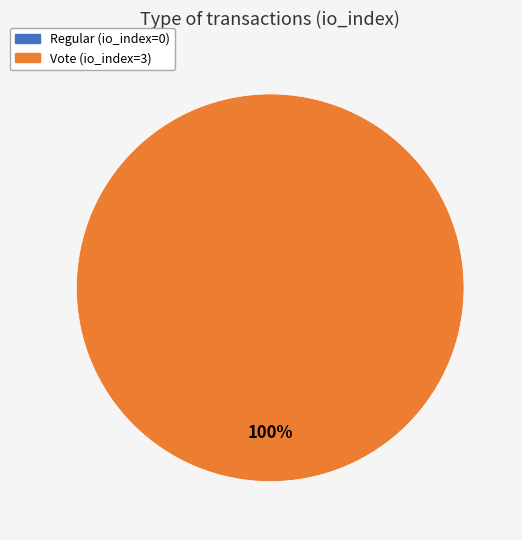

Rank the categories by value from highest to lowest.

Vote, Regular